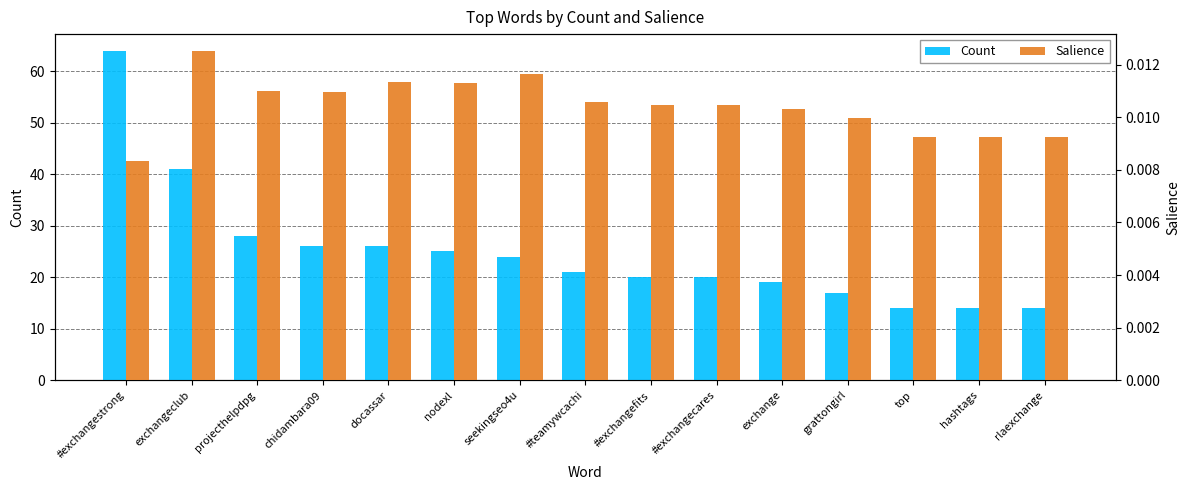

What is the total value across all series at #exchangecares?

20.0